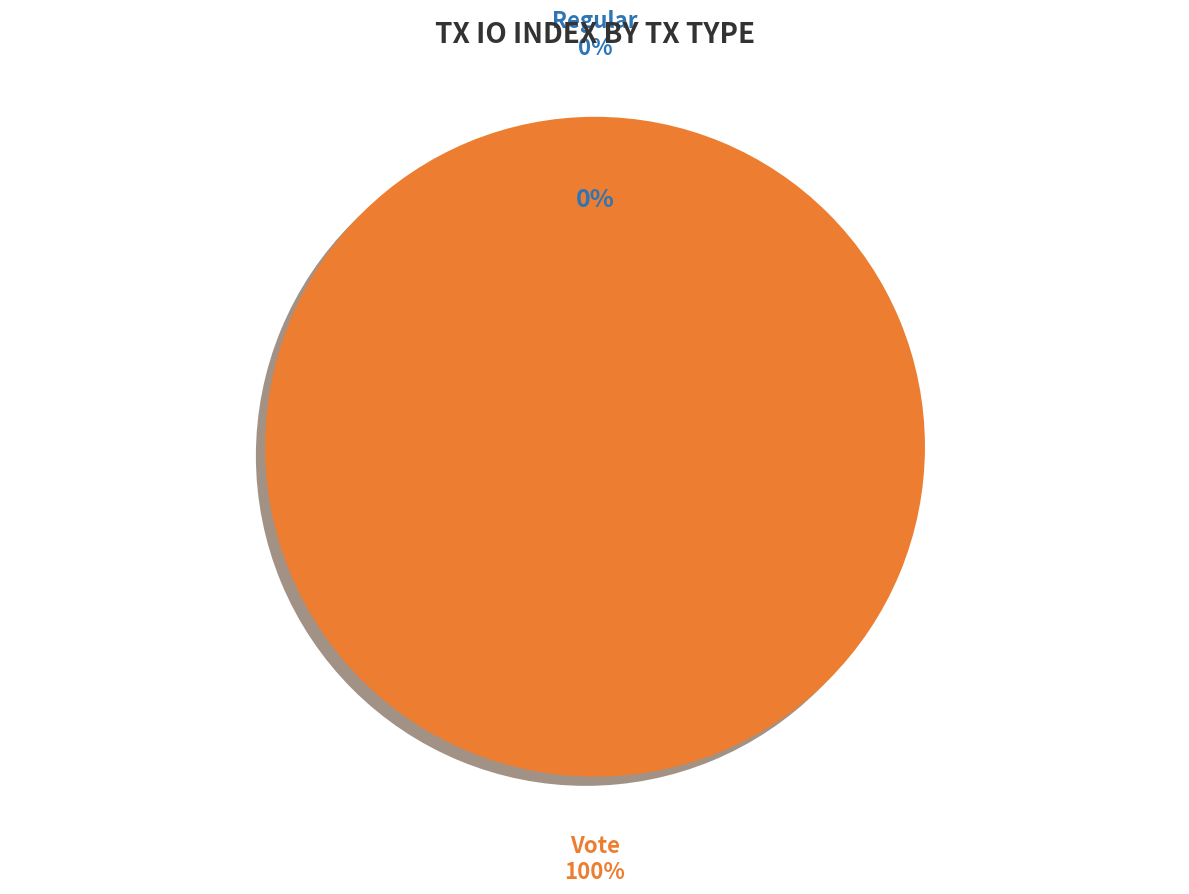

What is the change in value from Regular to Vote?

+3